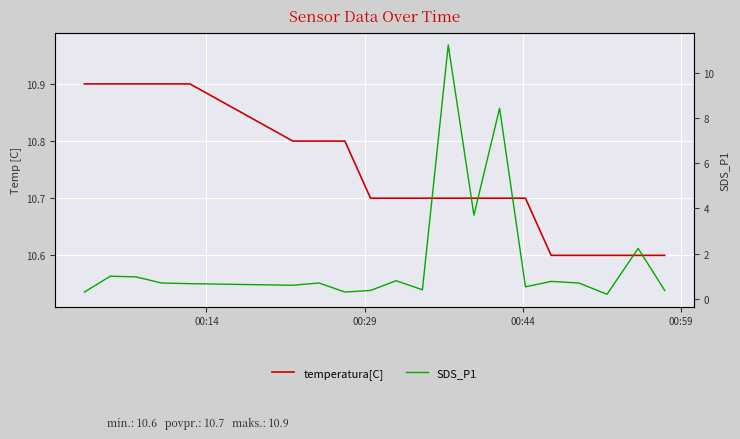

Which series has the widest spread of values?

SDS_P1